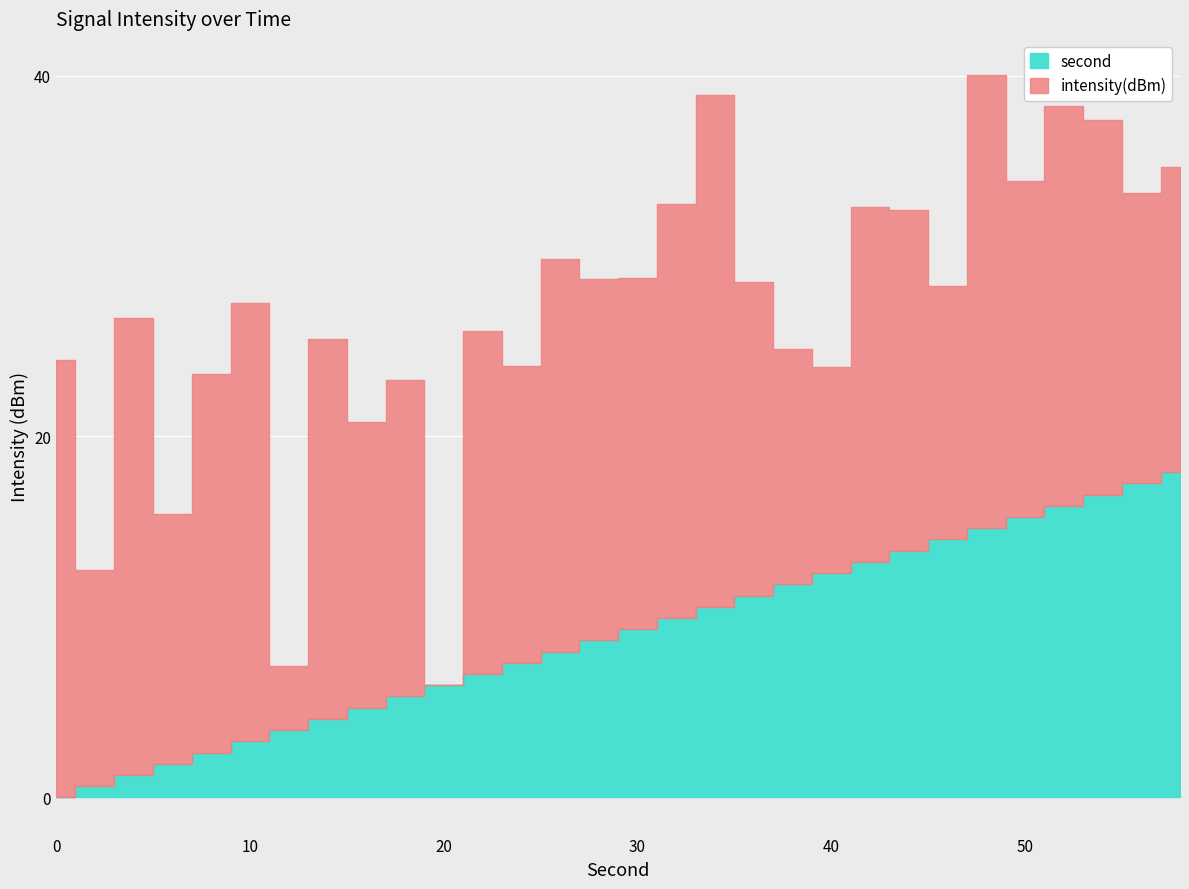

Does the chart display data point markers on the line(s)?

No